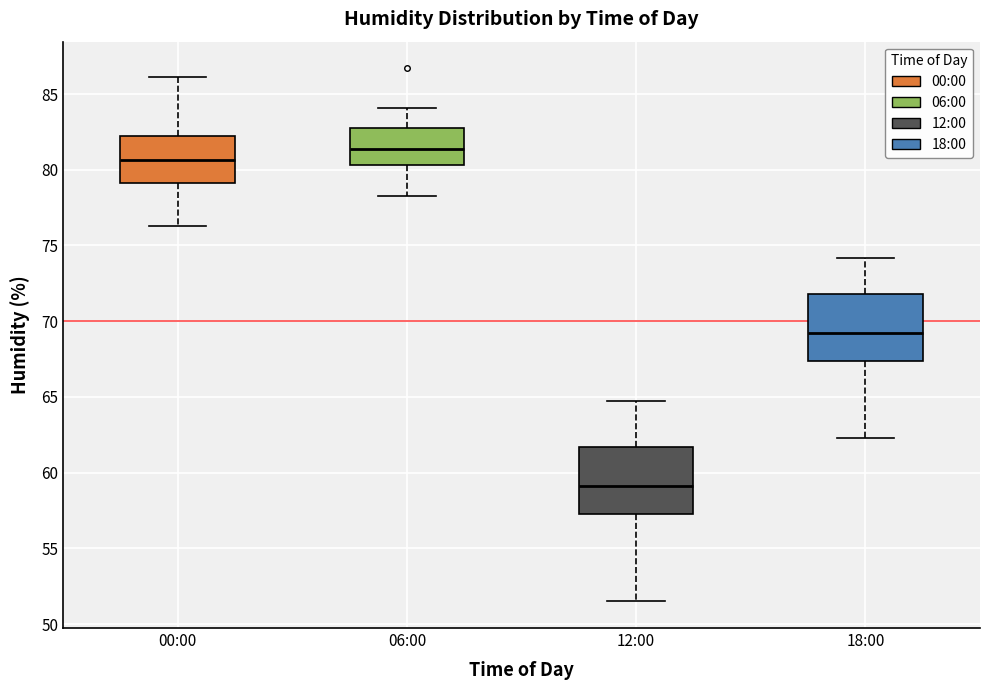

Which box's median line is the highest?

06:00